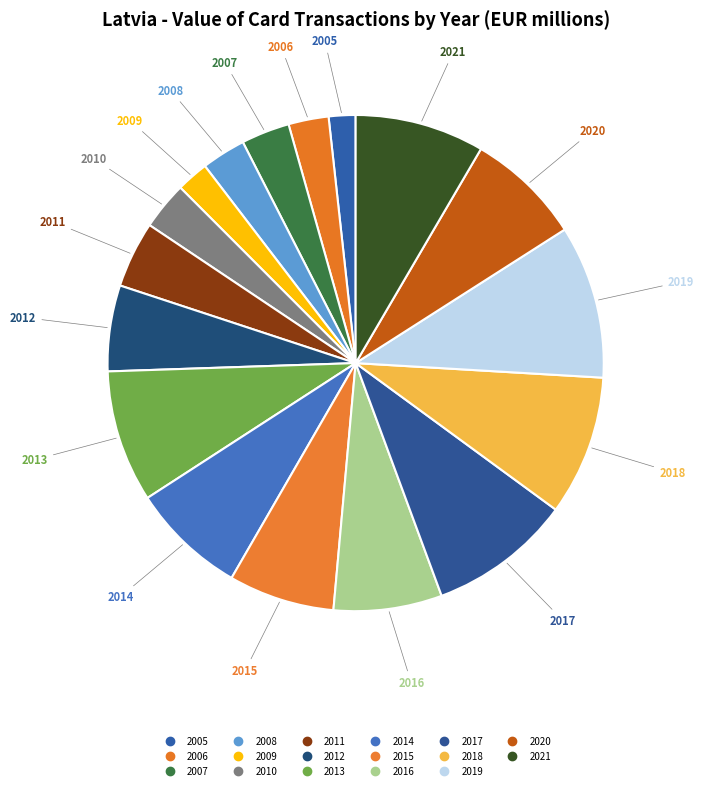

Count the number of slices in the pie.

17